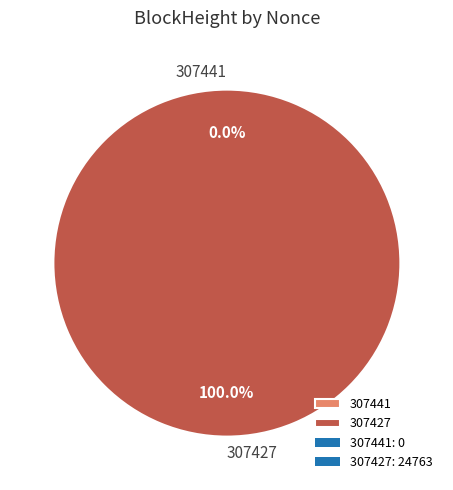

Which category has the biggest portion of the pie?

307427